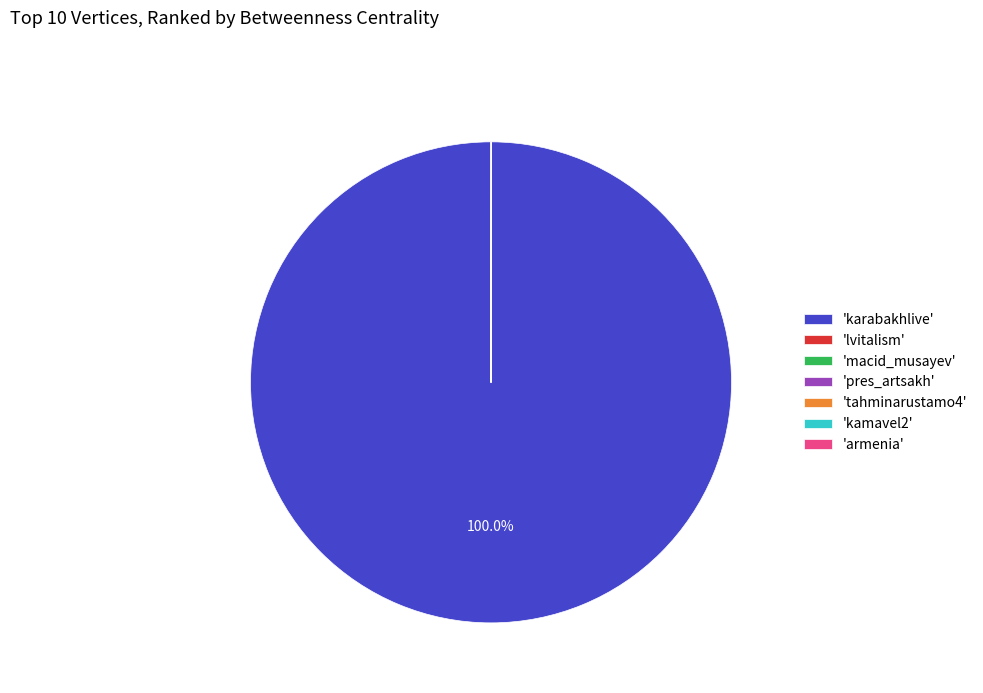

Which slice represents more than half of the pie?

'karabakhlive'